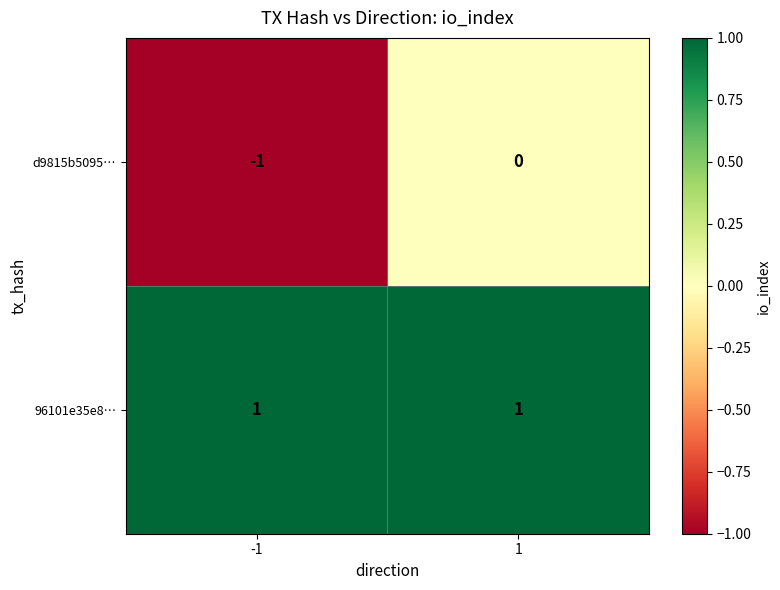

Which series has the widest spread of values?

d9815b5095…